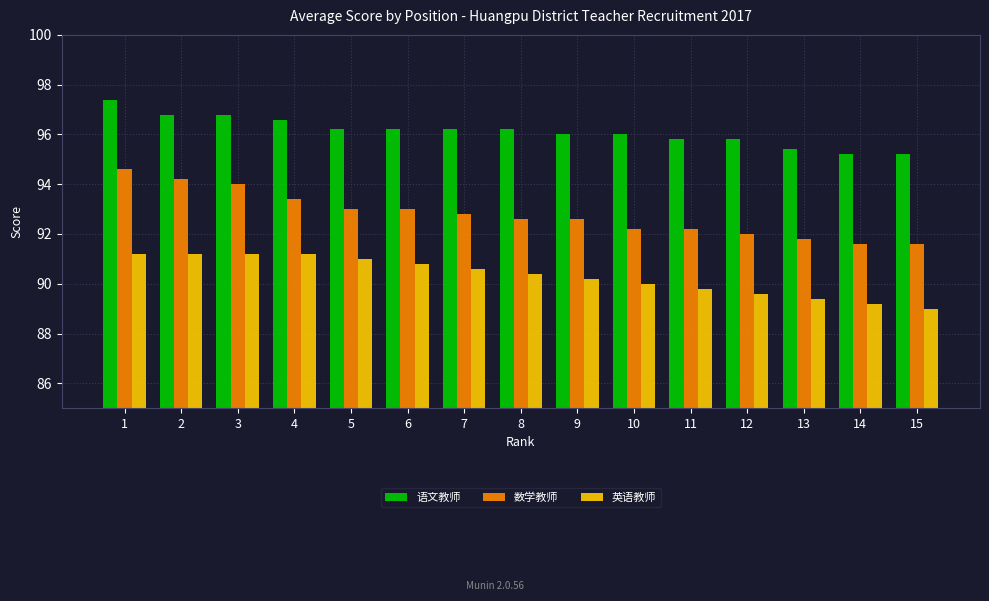

How many data points does each series have?

15